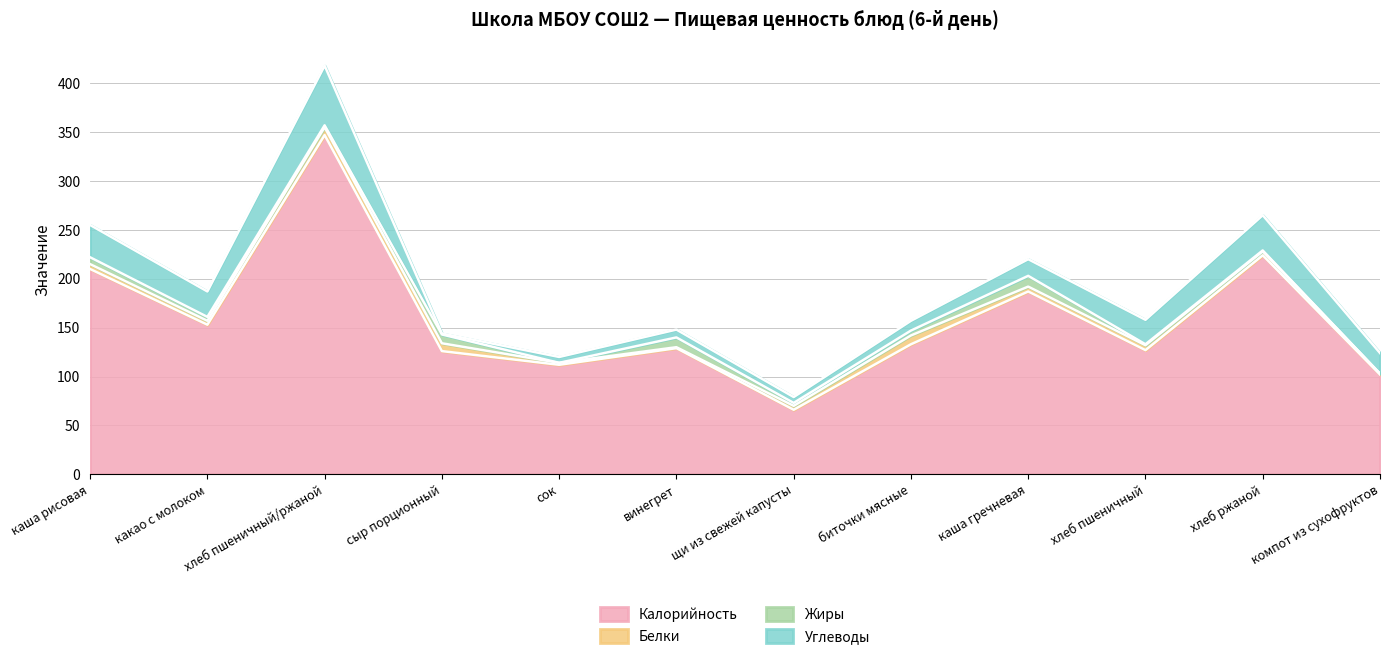

Between каша рисовая and компот из сухофруктов, which series saw the biggest shift?

Калорийность